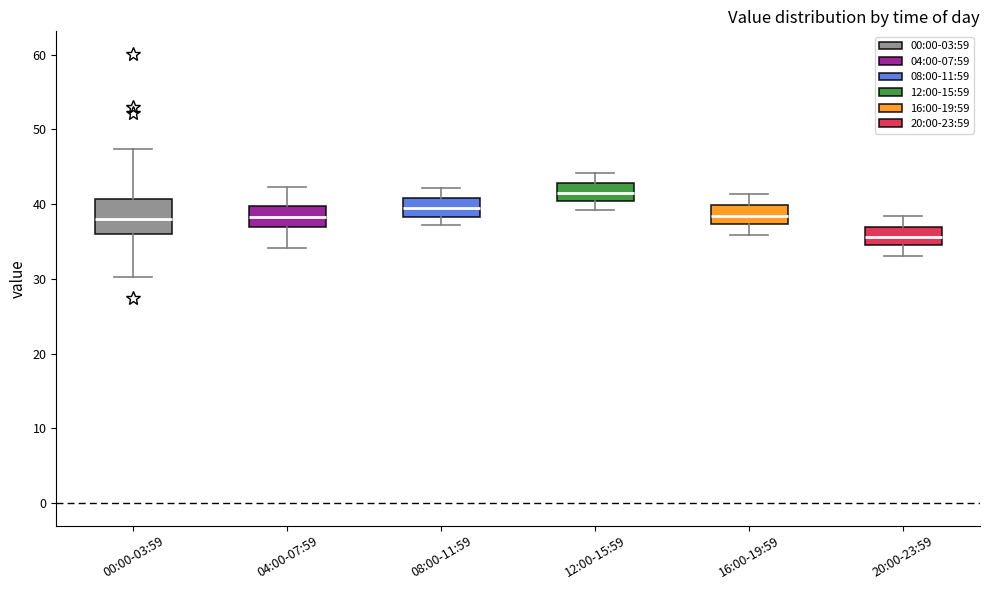

Where does the upper whisker of the box for 20:00-23:59 end on the y-axis? The values are not printed on the chart, so give them approximately, as read against the axis.

38